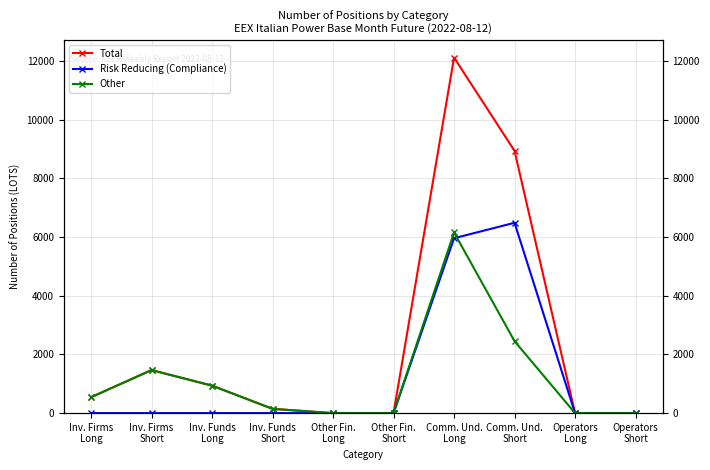

Reading right to left, what are all the values shown in this chart?

Total: Operators
Short=0	Operators
Long=0	Comm. Und.
Short=8933	Comm. Und.
Long=12110	Other Fin.
Short=0	Other Fin.
Long=0	Inv. Funds
Short=146	Inv. Funds
Long=936	Inv. Firms
Short=1466	Inv. Firms
Long=541
Risk Reducing (Compliance): Operators
Short=0	Operators
Long=0	Comm. Und.
Short=6483	Comm. Und.
Long=5957	Other Fin.
Short=0	Other Fin.
Long=0	Inv. Funds
Short=0	Inv. Funds
Long=0	Inv. Firms
Short=0	Inv. Firms
Long=0
Other: Operators
Short=0	Operators
Long=0	Comm. Und.
Short=2450	Comm. Und.
Long=6153	Other Fin.
Short=0	Other Fin.
Long=0	Inv. Funds
Short=146	Inv. Funds
Long=936	Inv. Firms
Short=1466	Inv. Firms
Long=541